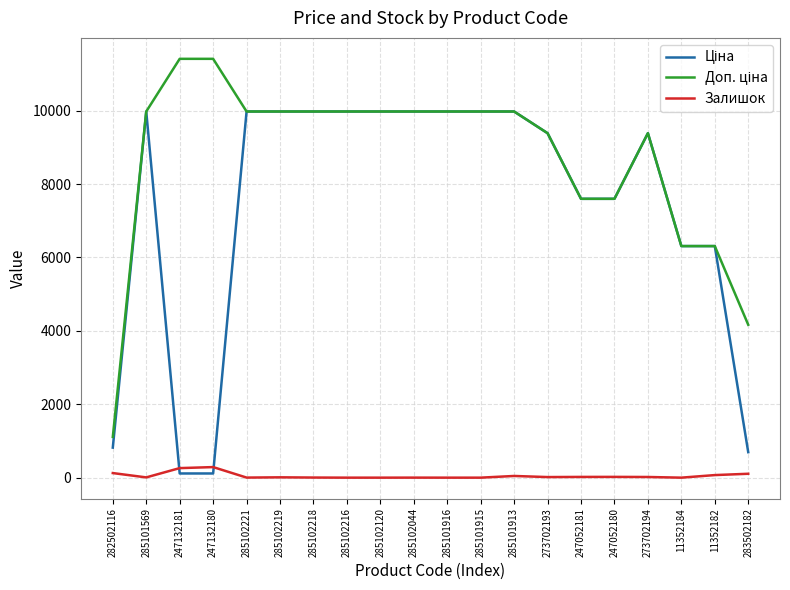

At how many categories does at least one series exceed 8716?

14